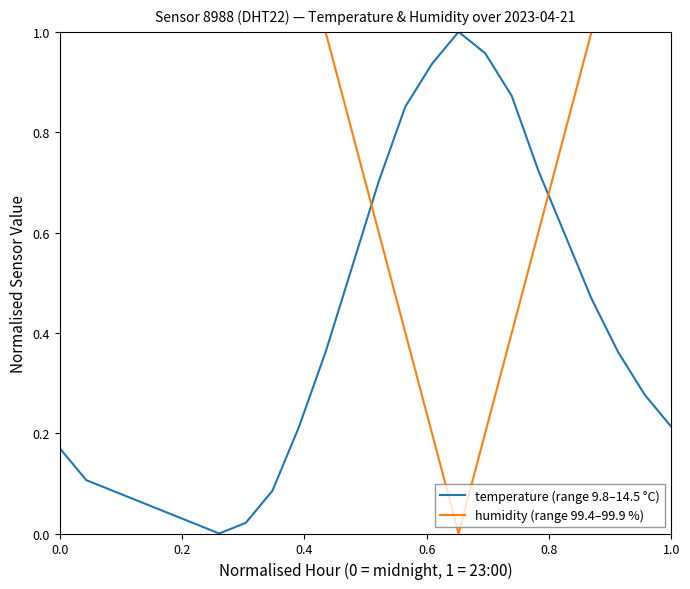

How many humidity (range 99.4–99.9 %) values are between 0 and 1?

24